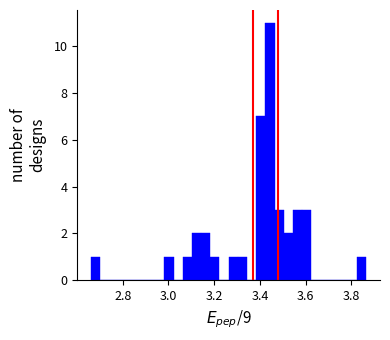

Around what value on the x-axis is the tallest bar? Give the approximate position of its centre, as read against the axis.

3.44